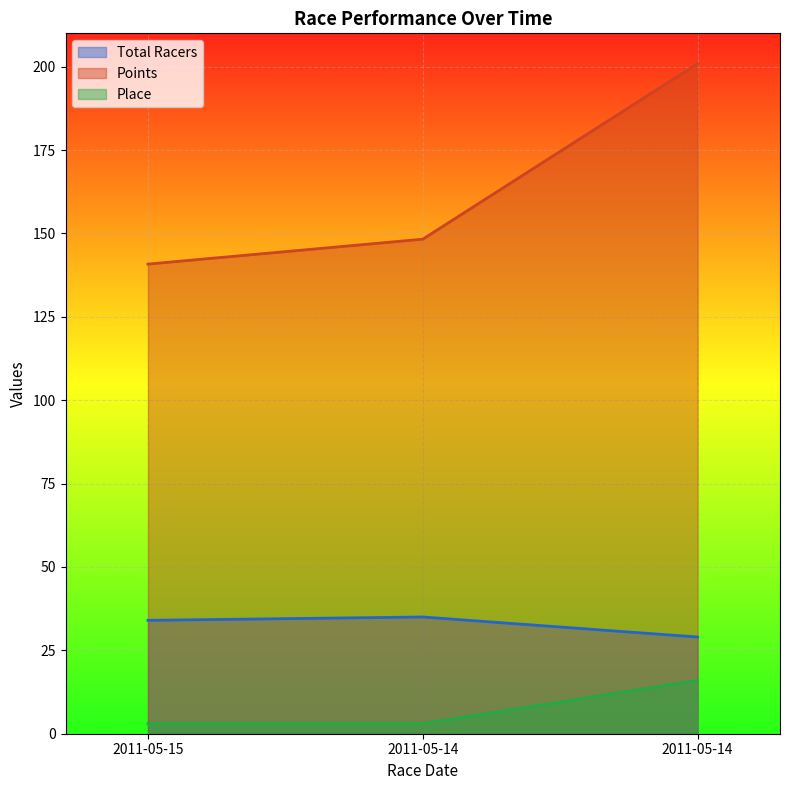

At which category is the sum across all series the highest?

2011-05-14